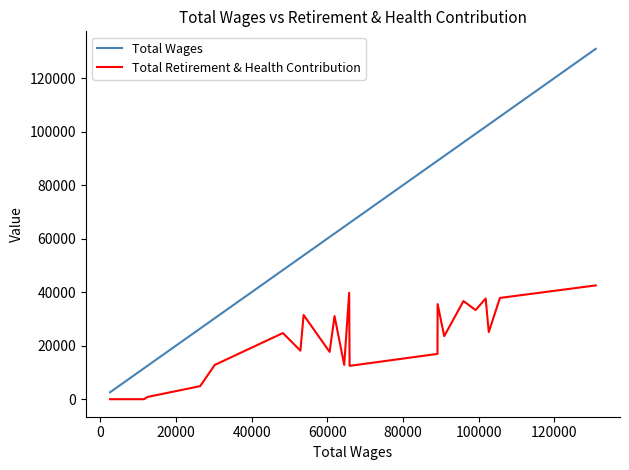

How many interior local valleys does the Total Retirement & Health Contribution series have?

7